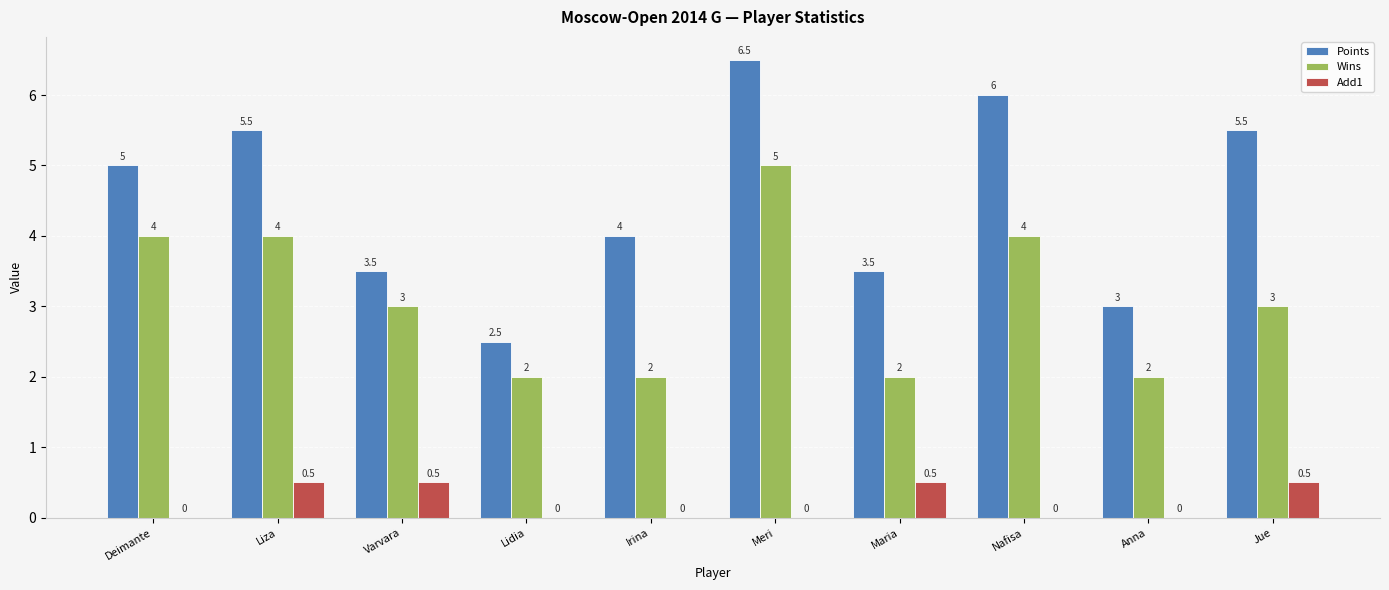

What value does the Points series have at Irina?

4.0